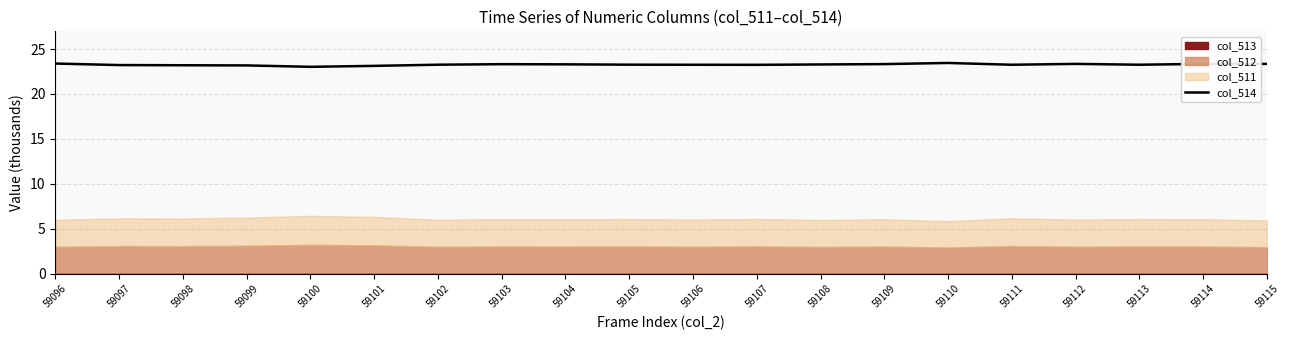

The value at 59108 is 23.3. True or false?

True